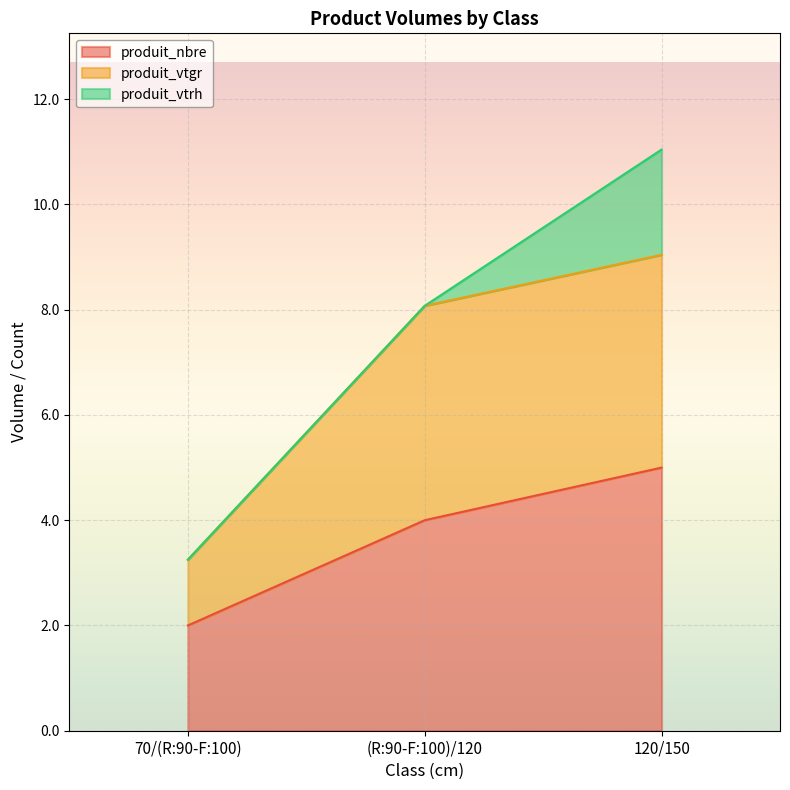

How many lines are shown in the chart?

3